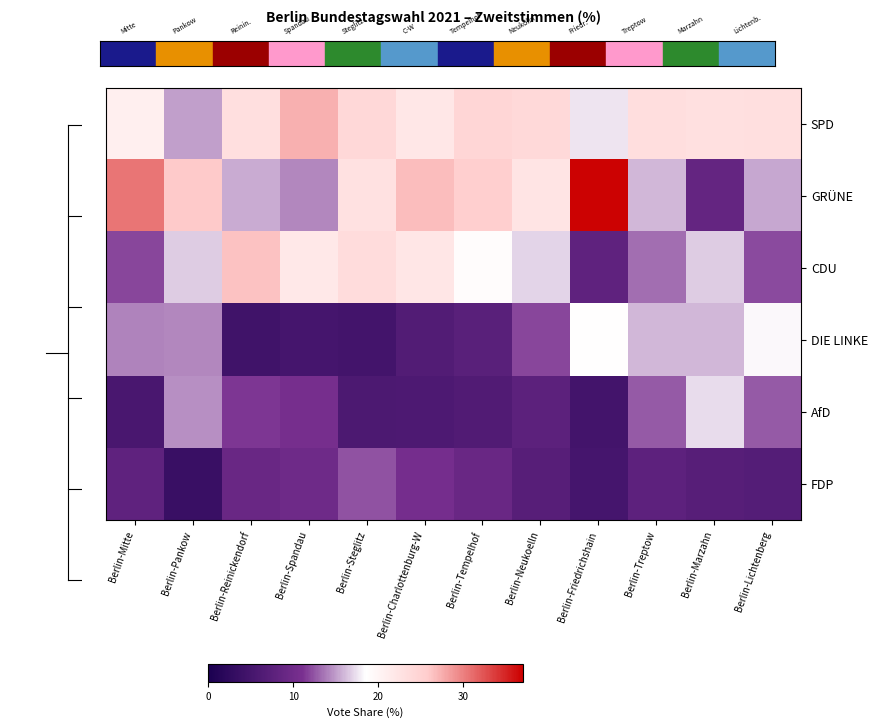

Reading left to right, extract all data points from this chart.

SPD: Berlin-Mitte=20.8	Berlin-Pankow=15.1	Berlin-Reinickendorf=23.0	Berlin-Spandau=27.4	Berlin-Steglitz=24.0	Berlin-Charlottenburg-W=21.9	Berlin-Tempelhof=24.3	Berlin-Neukoelln=23.9	Berlin-Friedrichshain=17.6	Berlin-Treptow=23.2	Berlin-Marzahn=22.9	Berlin-Lichtenberg=23.0
GRÜNE: Berlin-Mitte=30.6	Berlin-Pankow=25.9	Berlin-Reinickendorf=15.6	Berlin-Spandau=14.3	Berlin-Steglitz=22.7	Berlin-Charlottenburg-W=26.7	Berlin-Tempelhof=25.3	Berlin-Neukoelln=22.4	Berlin-Friedrichshain=36.8	Berlin-Treptow=16.0	Berlin-Marzahn=8.6	Berlin-Lichtenberg=15.4
CDU: Berlin-Mitte=11.9	Berlin-Pankow=16.7	Berlin-Reinickendorf=26.4	Berlin-Spandau=21.8	Berlin-Steglitz=23.5	Berlin-Charlottenburg-W=22.0	Berlin-Tempelhof=18.8	Berlin-Neukoelln=17.0	Berlin-Friedrichshain=8.0	Berlin-Treptow=13.4	Berlin-Marzahn=16.7	Berlin-Lichtenberg=12.0
DIE LINKE: Berlin-Mitte=14.1	Berlin-Pankow=14.3	Berlin-Reinickendorf=4.5	Berlin-Spandau=5.1	Berlin-Steglitz=4.8	Berlin-Charlottenburg-W=6.6	Berlin-Tempelhof=7.5	Berlin-Neukoelln=11.9	Berlin-Friedrichshain=18.6	Berlin-Treptow=16.0	Berlin-Marzahn=15.9	Berlin-Lichtenberg=18.3
AfD: Berlin-Mitte=5.6	Berlin-Pankow=14.5	Berlin-Reinickendorf=11.4	Berlin-Spandau=10.7	Berlin-Steglitz=5.9	Berlin-Charlottenburg-W=6.0	Berlin-Tempelhof=6.4	Berlin-Neukoelln=7.7	Berlin-Friedrichshain=4.9	Berlin-Treptow=12.6	Berlin-Marzahn=17.3	Berlin-Lichtenberg=12.7
FDP: Berlin-Mitte=8.0	Berlin-Pankow=3.7	Berlin-Reinickendorf=9.2	Berlin-Spandau=9.8	Berlin-Steglitz=12.3	Berlin-Charlottenburg-W=10.6	Berlin-Tempelhof=9.2	Berlin-Neukoelln=7.1	Berlin-Friedrichshain=5.2	Berlin-Treptow=7.9	Berlin-Marzahn=7.2	Berlin-Lichtenberg=6.9